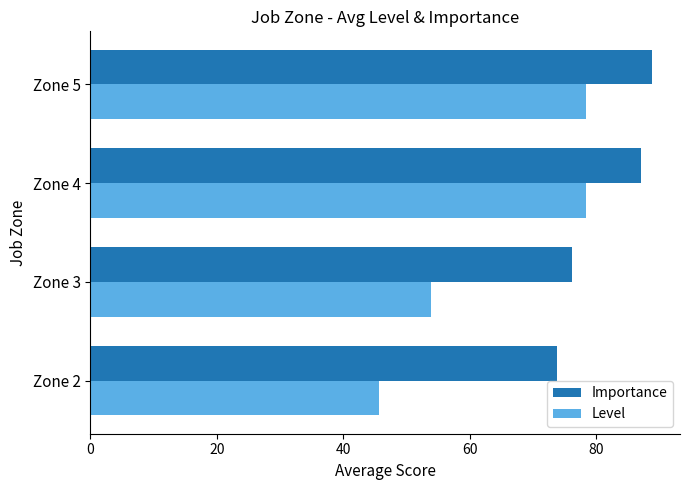

Which series has the widest spread of values?

Level